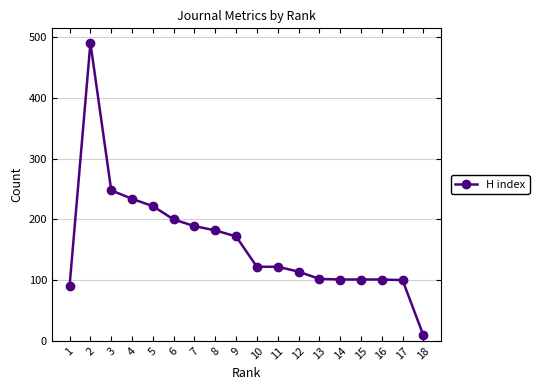

What is the ratio of the value at 18 to the value at 1?

0.1